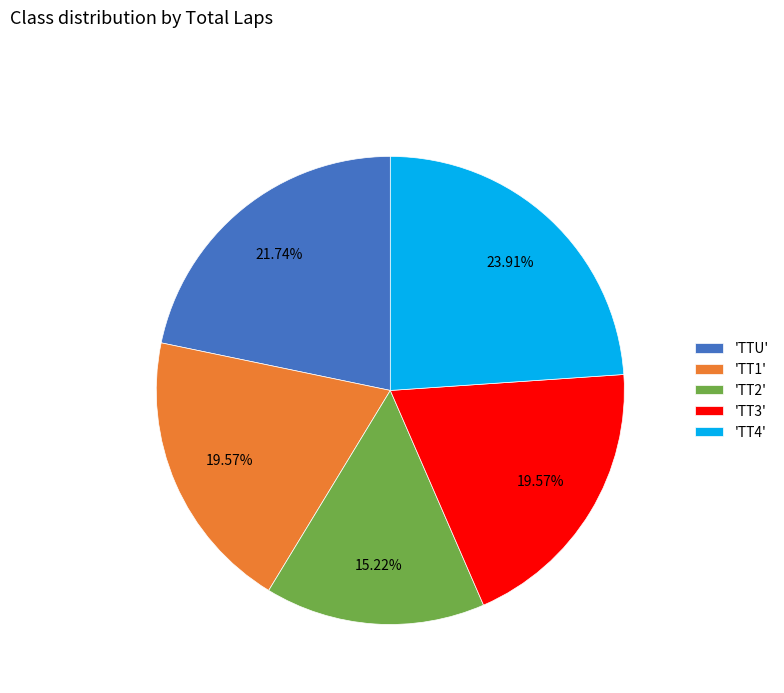

Is the sum of 'TT3' and 'TT2' greater than half?

No